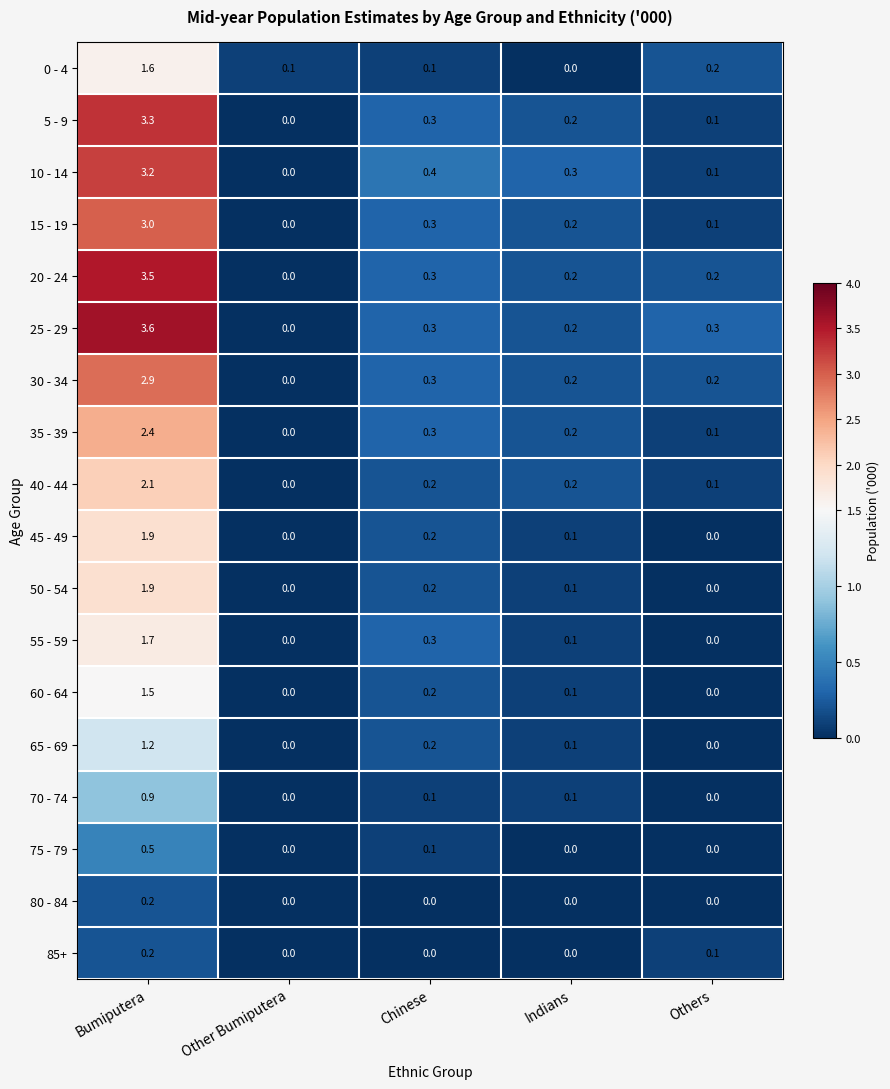

Which series has the largest range (max minus min)?

25 - 29